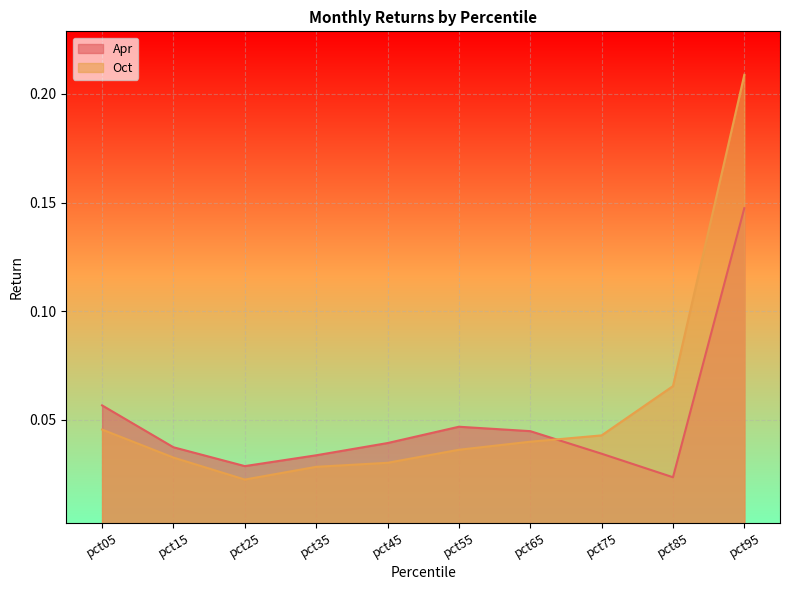

Rank the series by their maximum value, from highest to lowest.

Oct, Apr